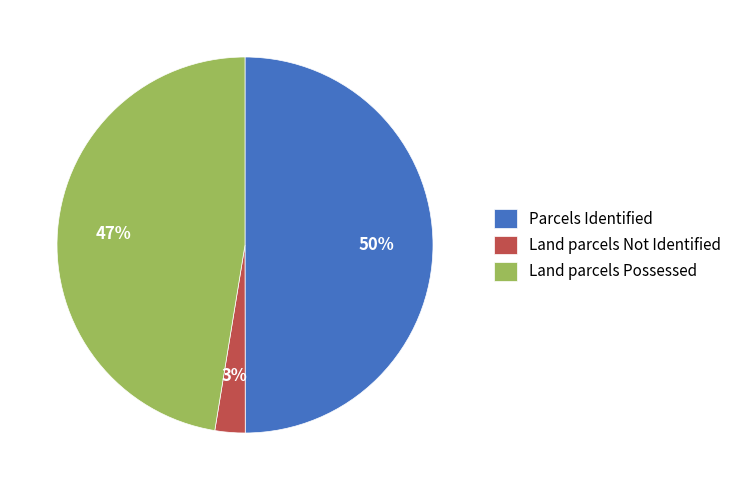

What is the largest slice in the pie chart?

Parcels Identified